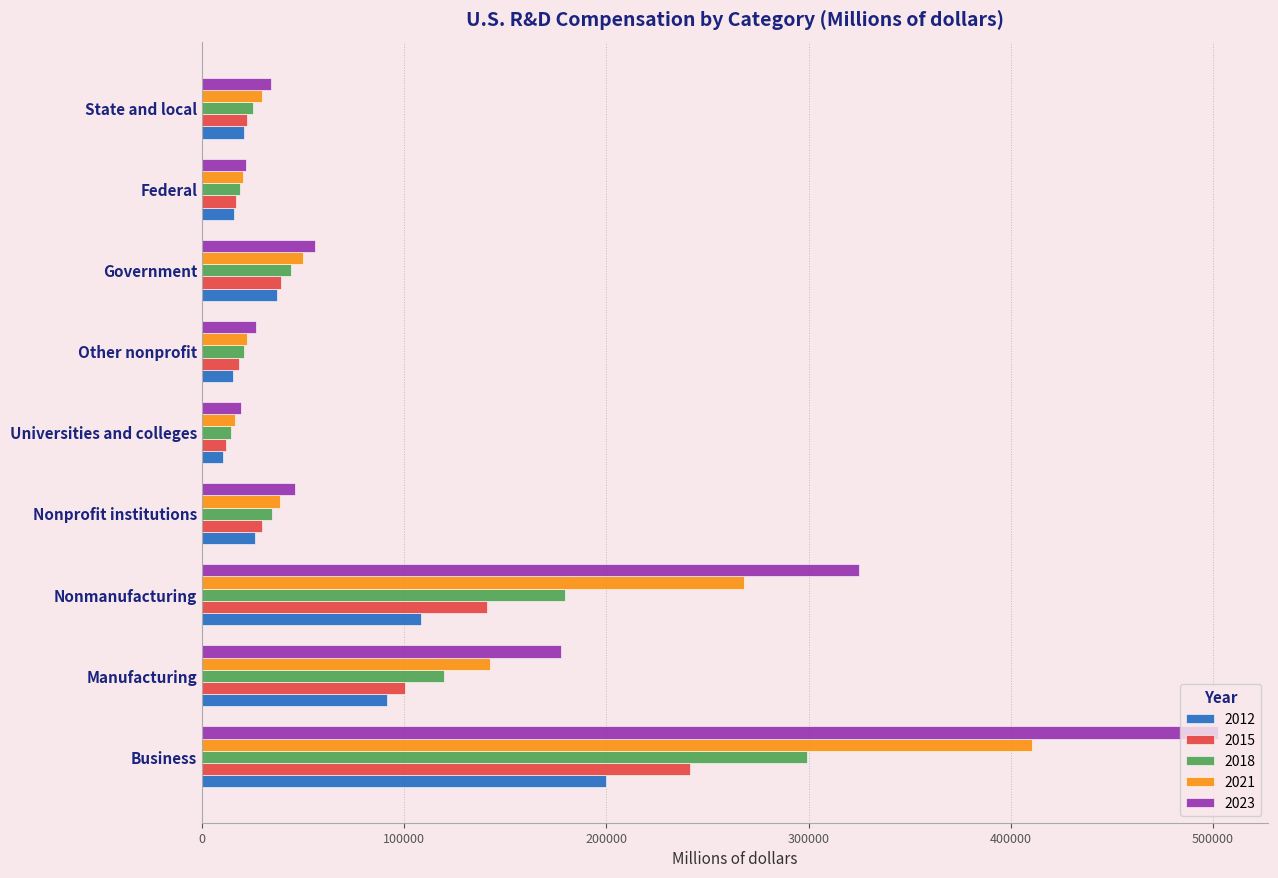

At how many categories does at least one series exceed 201006?

2